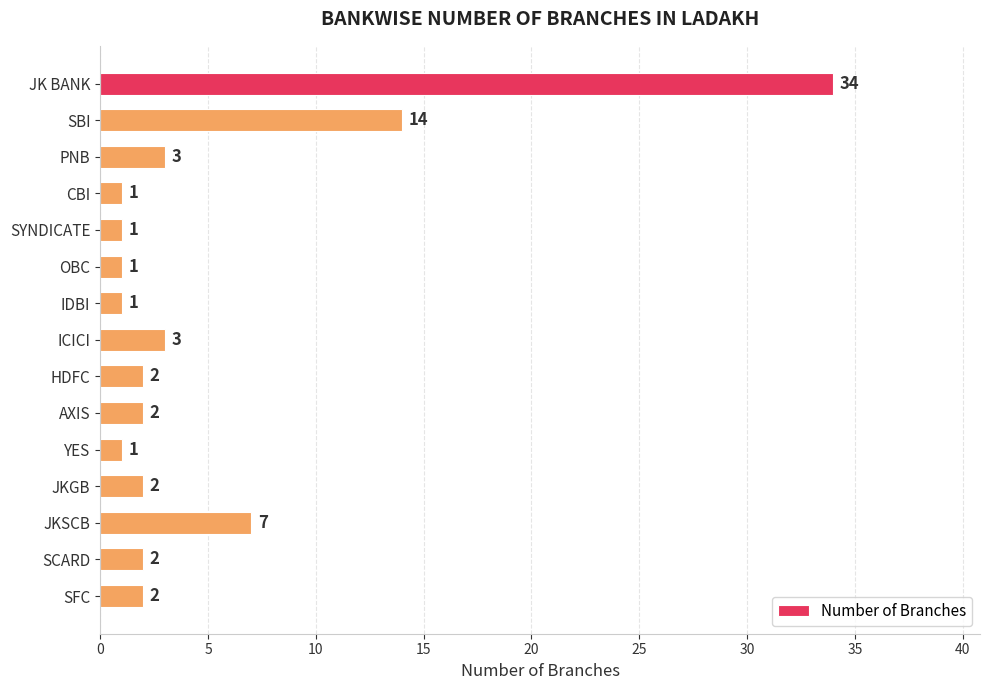

The value at YES is 1. True or false?

True